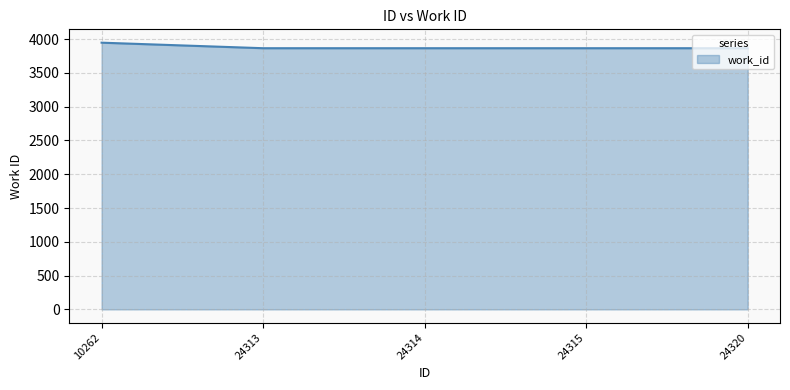

What is the ratio of the value at 24314 to the value at 24320?

1.0